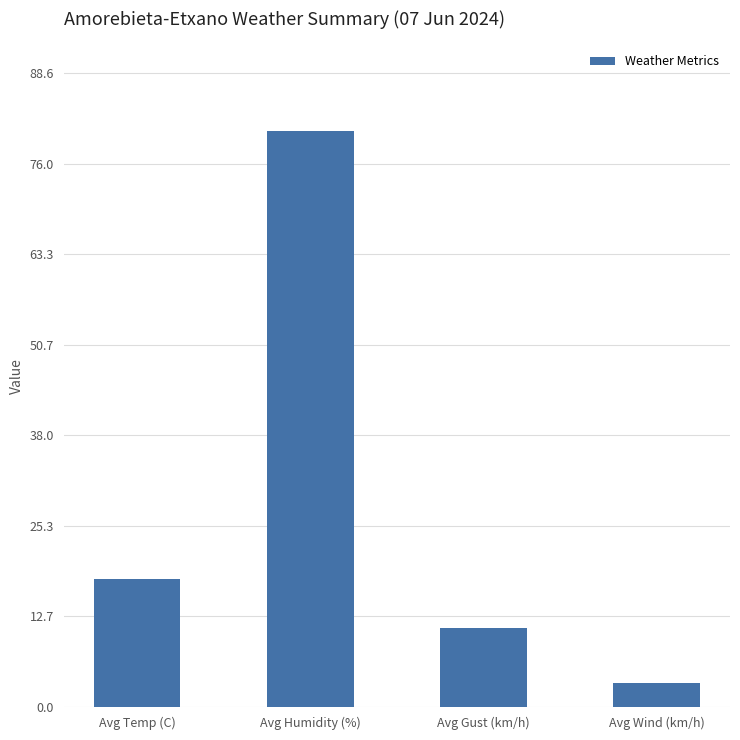

What is the difference between the maximum and minimum values?

77.3